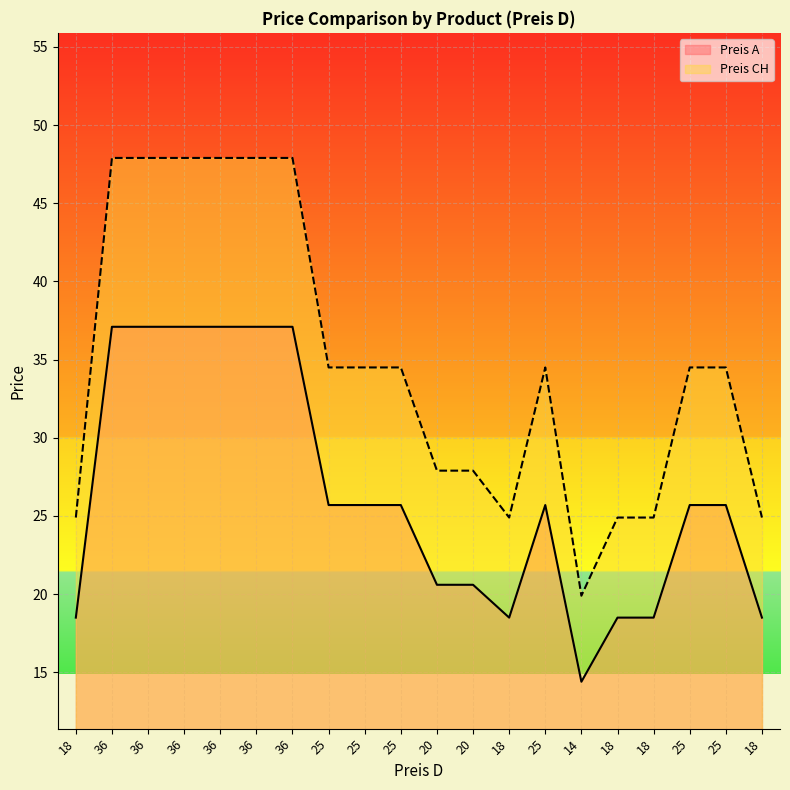

Reading right to left, what are all the values shown in this chart?

Preis A: 18=18.5	25=25.7	25=25.7	18=18.5	18=18.5	14=14.4	25=25.7	18=18.5	20=20.6	20=20.6	25=25.7	25=25.7	25=25.7	36=37.1	36=37.1	36=37.1	36=37.1	36=37.1	36=37.1	18=18.5
Preis CH: 18=24.9	25=34.5	25=34.5	18=24.9	18=24.9	14=19.9	25=34.5	18=24.9	20=27.9	20=27.9	25=34.5	25=34.5	25=34.5	36=47.9	36=47.9	36=47.9	36=47.9	36=47.9	36=47.9	18=24.9